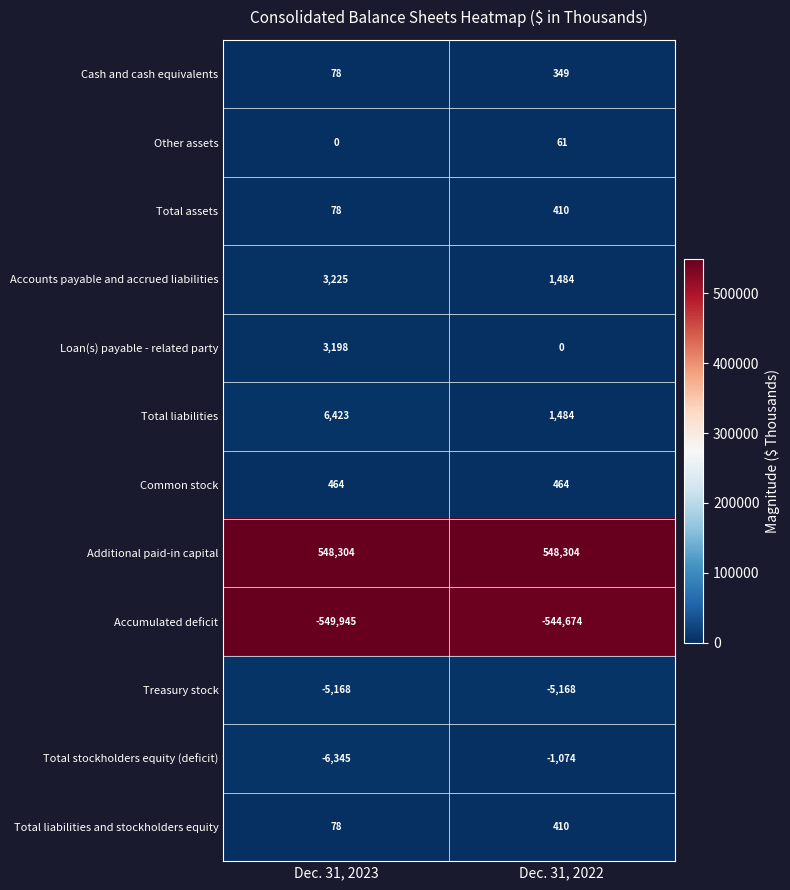

Reading right to left, transcribe all the data shown in this chart.

Cash and cash equivalents: Dec. 31, 2022=349	Dec. 31, 2023=78
Other assets: Dec. 31, 2022=61	Dec. 31, 2023=0
Total assets: Dec. 31, 2022=410	Dec. 31, 2023=78
Accounts payable and accrued liabilities: Dec. 31, 2022=1484	Dec. 31, 2023=3225
Loan(s) payable - related party: Dec. 31, 2022=0	Dec. 31, 2023=3198
Total liabilities: Dec. 31, 2022=1484	Dec. 31, 2023=6423
Common stock: Dec. 31, 2022=464	Dec. 31, 2023=464
Additional paid-in capital: Dec. 31, 2022=548304	Dec. 31, 2023=548304
Accumulated deficit: Dec. 31, 2022=-544674	Dec. 31, 2023=-549945
Treasury stock: Dec. 31, 2022=-5168	Dec. 31, 2023=-5168
Total stockholders equity (deficit): Dec. 31, 2022=-1074	Dec. 31, 2023=-6345
Total liabilities and stockholders equity: Dec. 31, 2022=410	Dec. 31, 2023=78